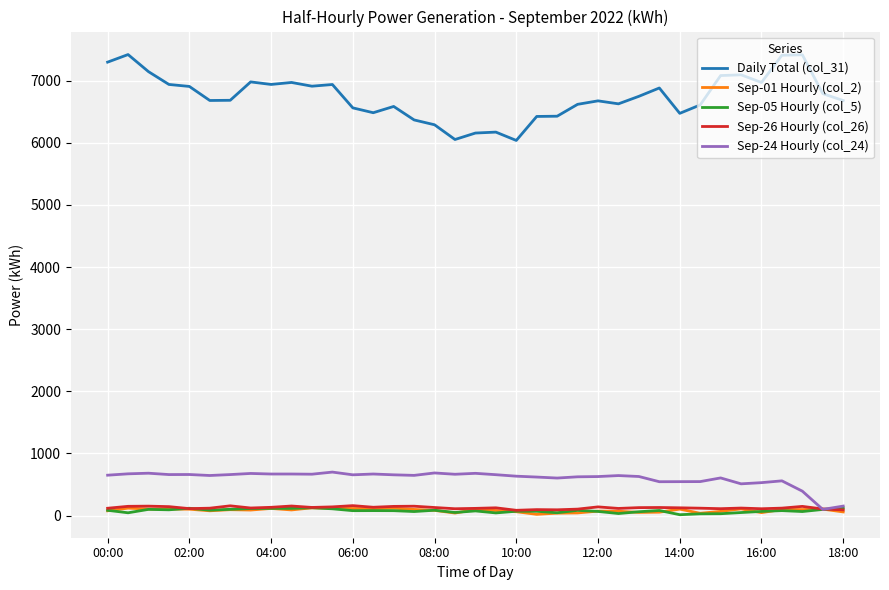

Which series has the widest spread of values?

Daily Total (col_31)